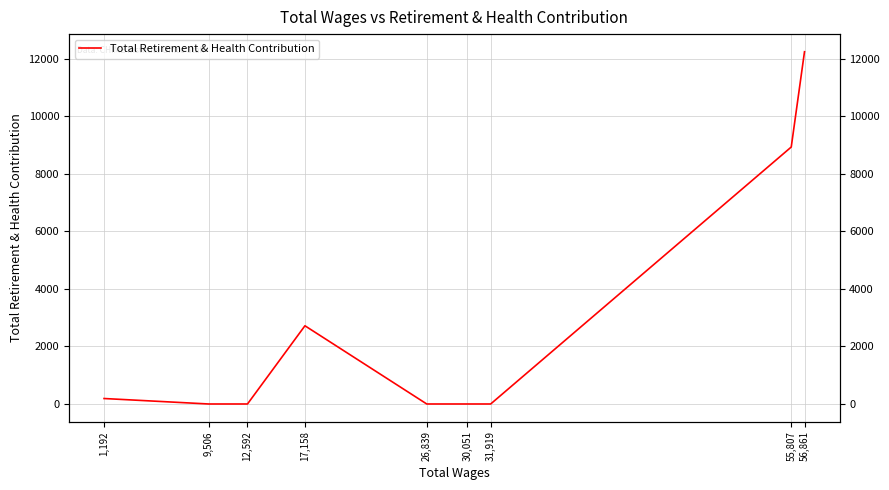

List the labels in order of value, smallest first.

9,506, 12,592, 26,839, 30,051, 31,919, 1,192, 17,158, 55,807, 56,861